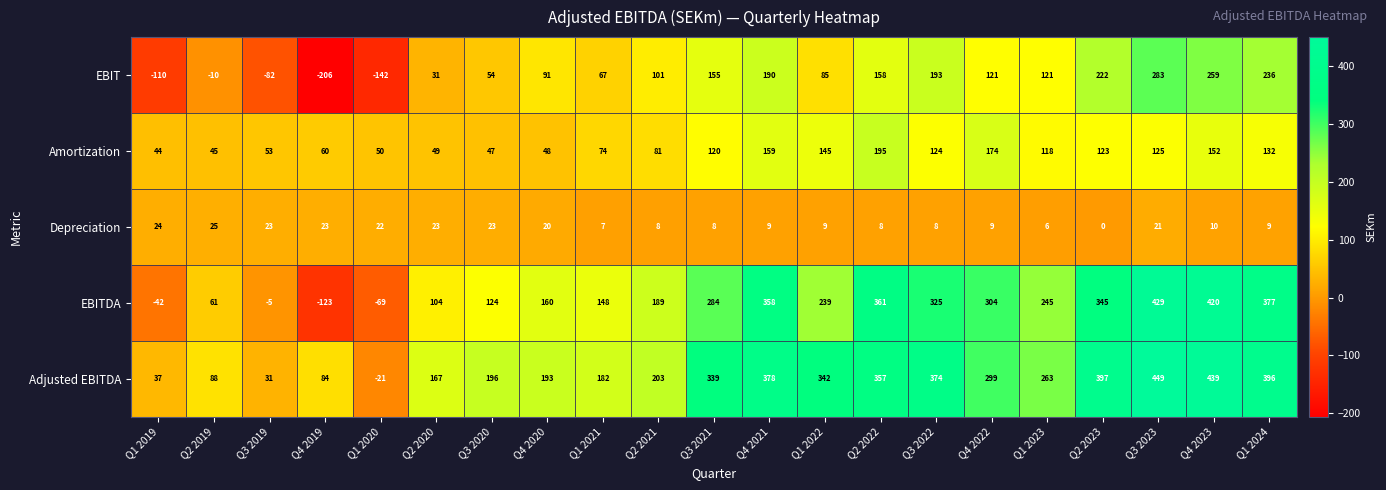

What is the maximum value for EBITDA?

429